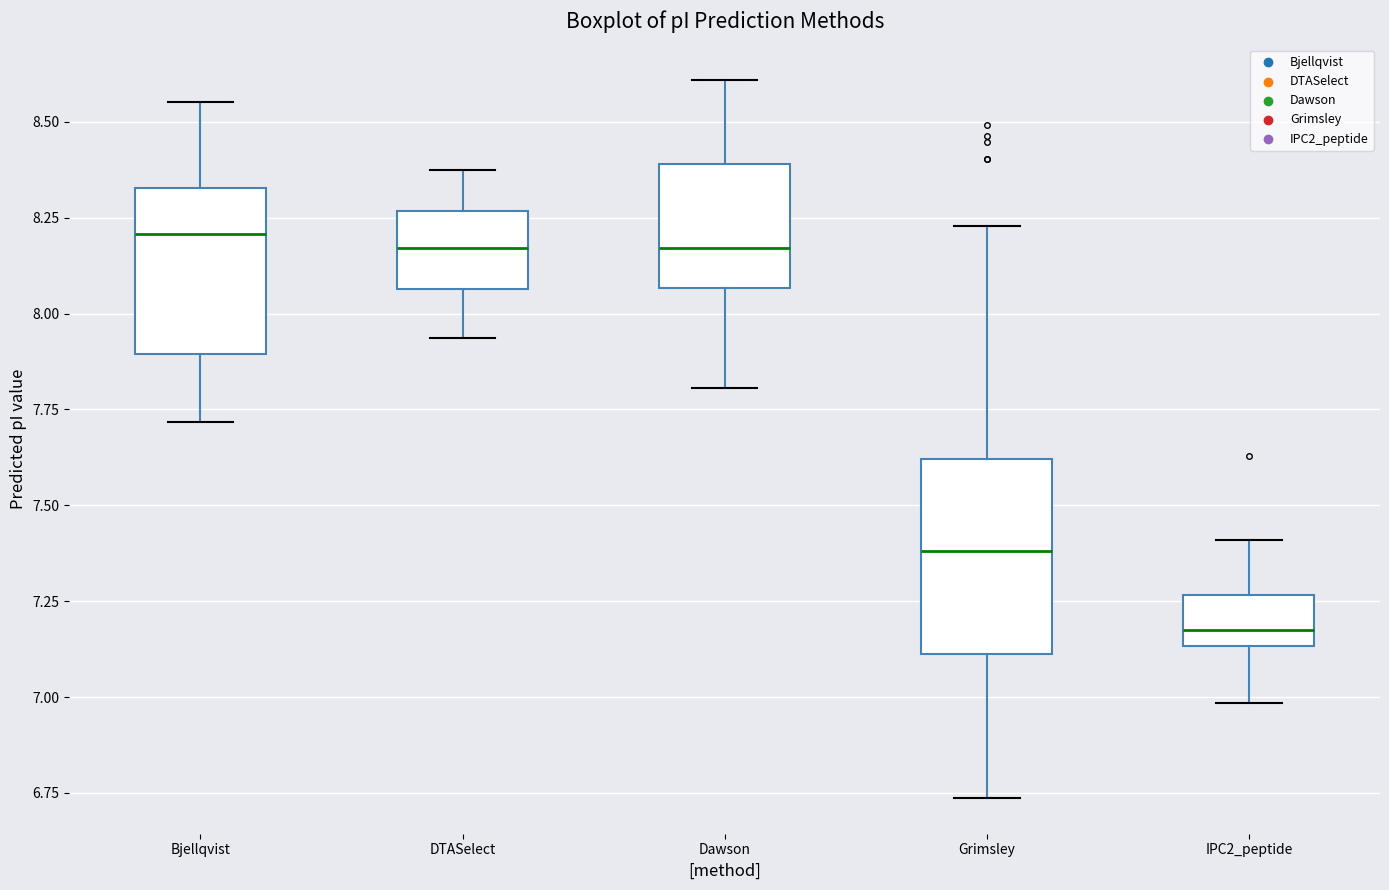

Reading left to right, read every box against the y-axis: the position of its median line, the range the box covers, and the ends of its whiskers. The values are not printed on the chart, so give them approximately, as read against the axis.

Bjellqvist: median 8.20, box 7.90 to 8.35, whiskers 7.70 to 8.55
DTASelect: median 8.15, box 8.05 to 8.25, whiskers 7.95 to 8.40
Dawson: median 8.15, box 8.05 to 8.40, whiskers 7.80 to 8.60
Grimsley: median 7.40, box 7.10 to 7.60, whiskers 6.75 to 8.25
IPC2_peptide: median 7.20, box 7.15 to 7.25, whiskers 7.00 to 7.40